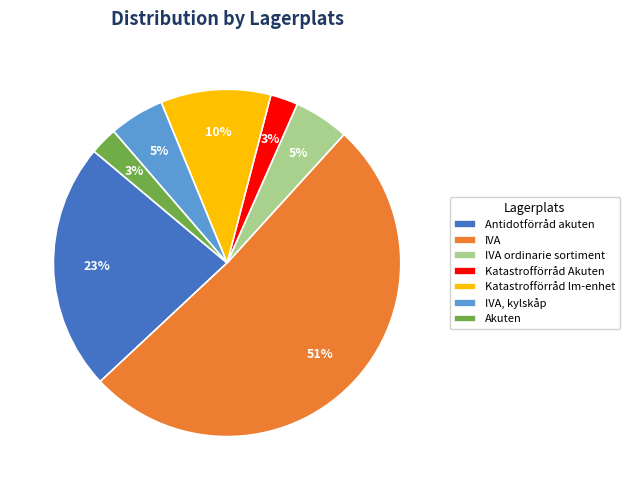

The Katastrofförråd lm-enhet slice represents 10% of the pie. True or false?

True